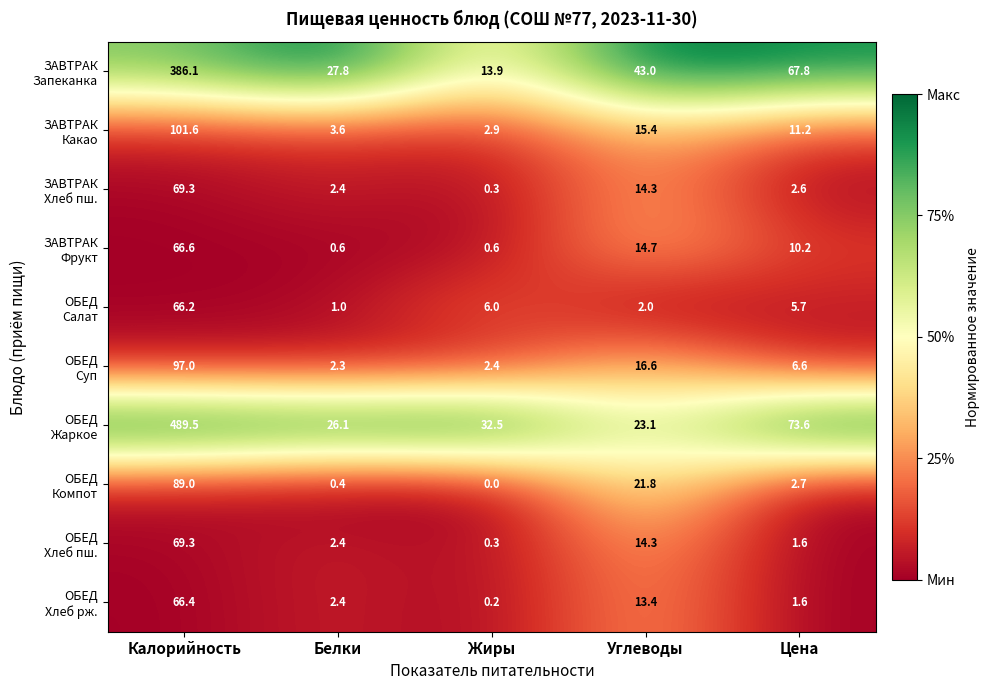

What is the total value across all series at Жиры?

59.1